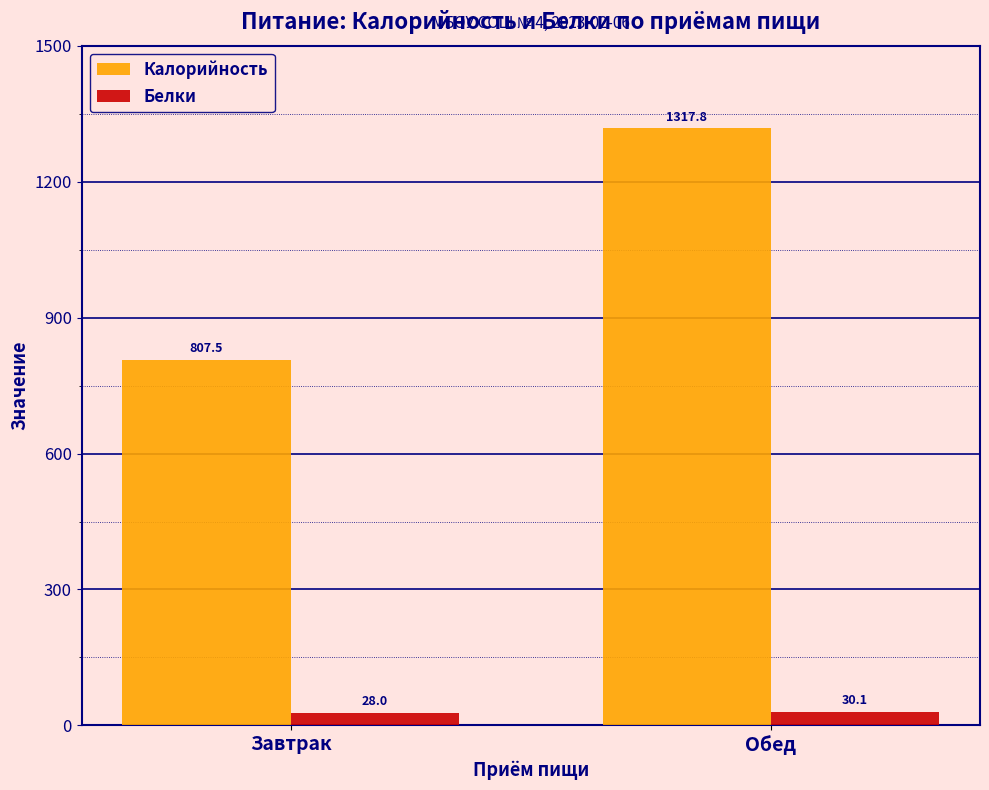

What is the difference between the maximum and minimum values in the Белки series?

2.1